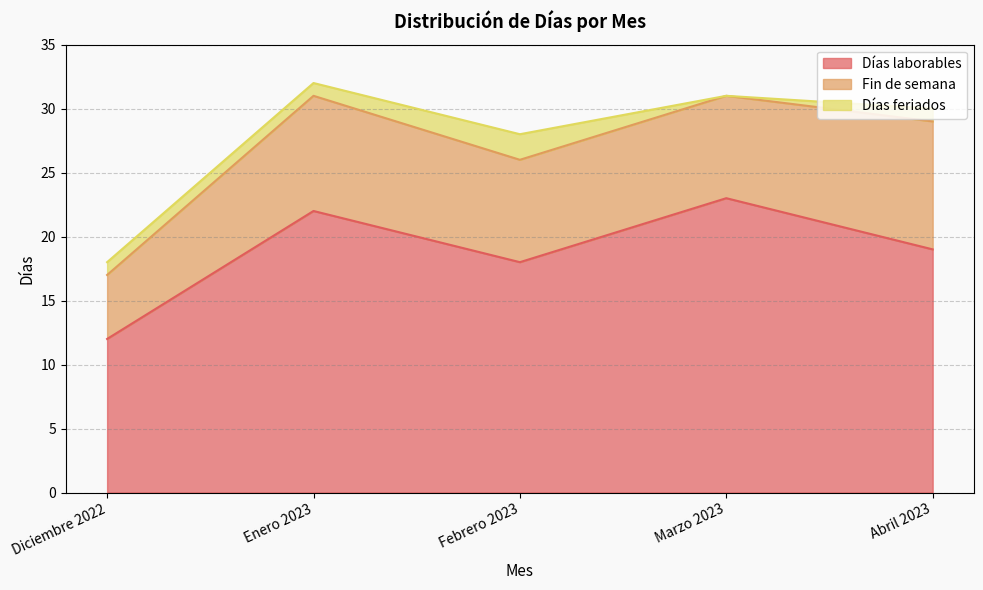

At how many categories does at least one series exceed 14?

4